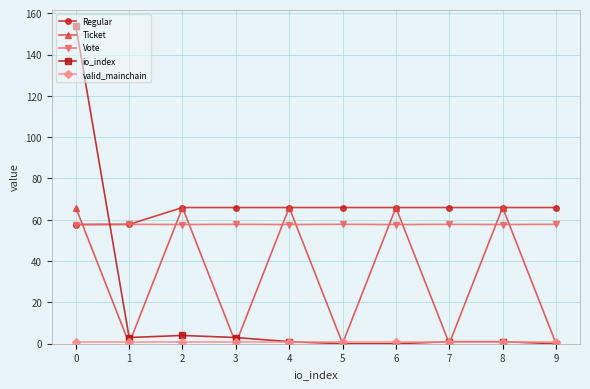

Where do Vote and io_index first cross each other?

0 and 1